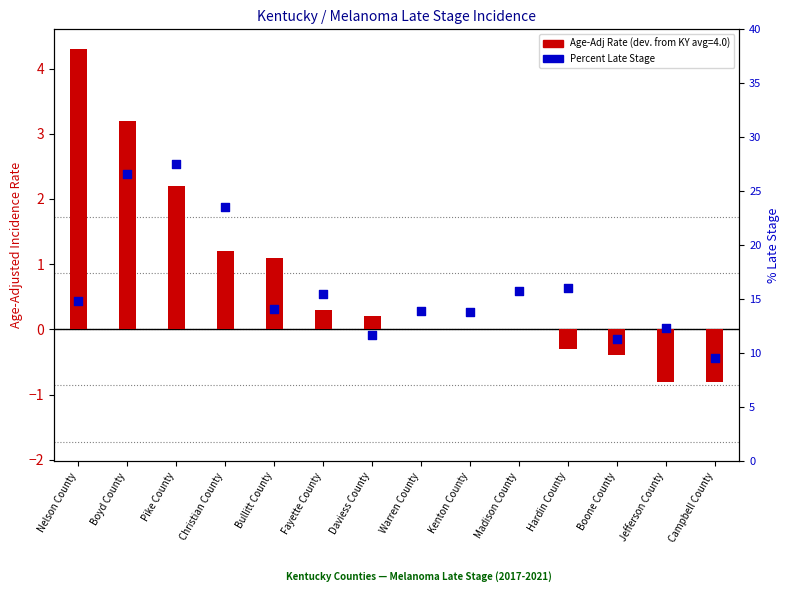

Which series contains the highest Y value?

Percent Late Stage